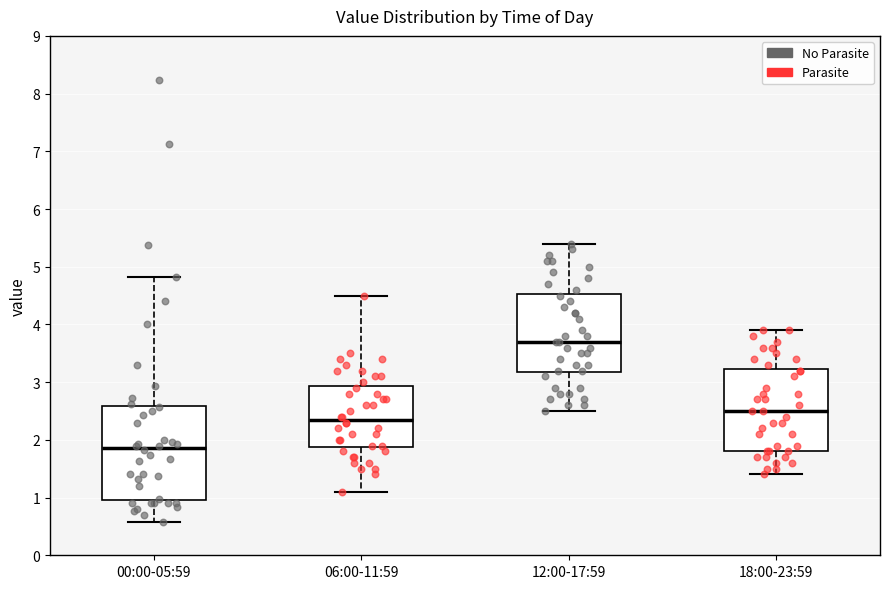

Comparing the boxes themselves (not the whiskers), which one is the tallest?

00:00-05:59